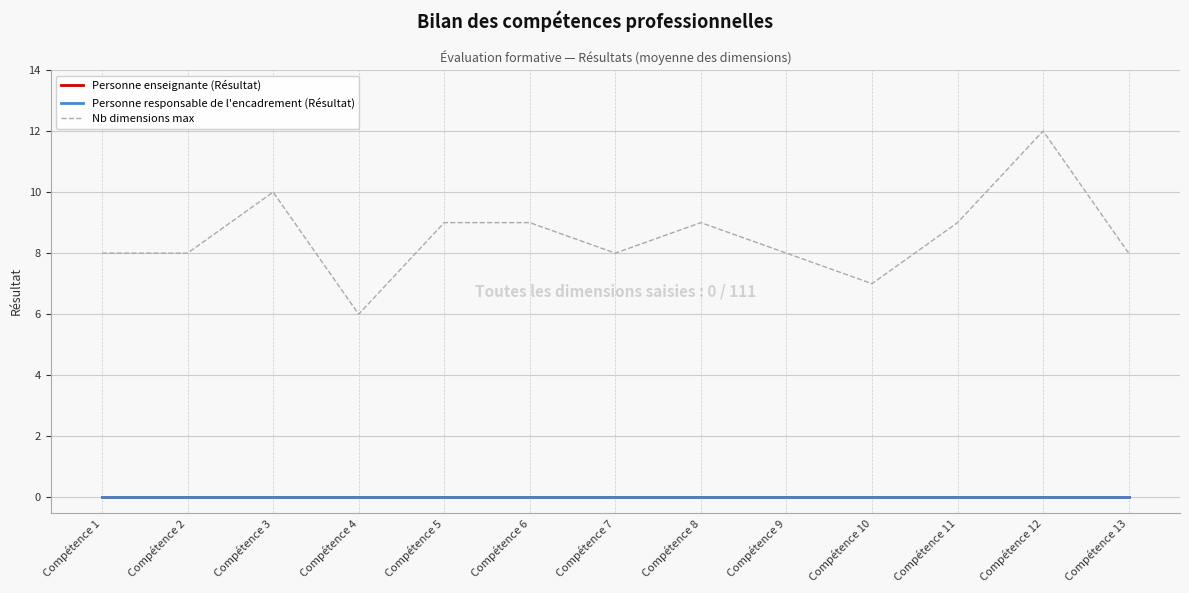

How many lines are shown in the chart?

3